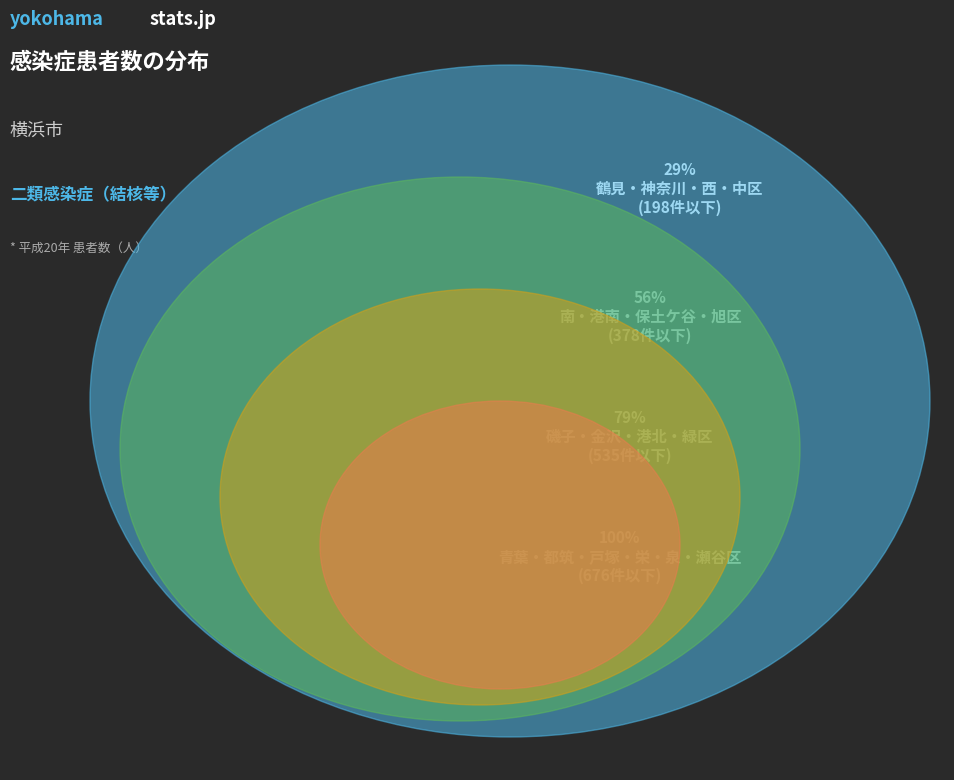

To the nearest percent, what portion does 青葉区 represent?

6%